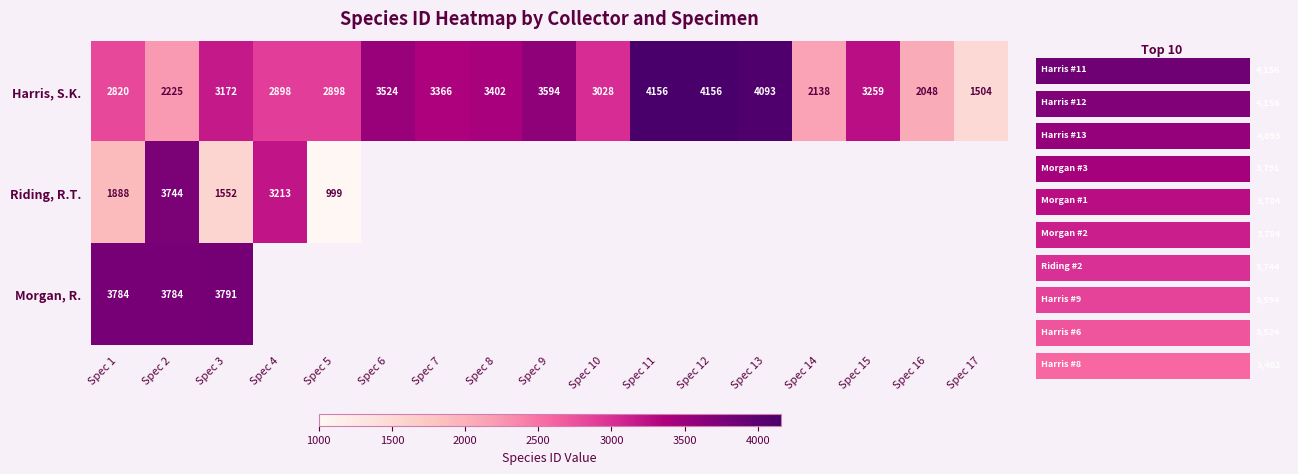

True or false: Harris, S.K. has a value of 1650 at Spec 10.

False